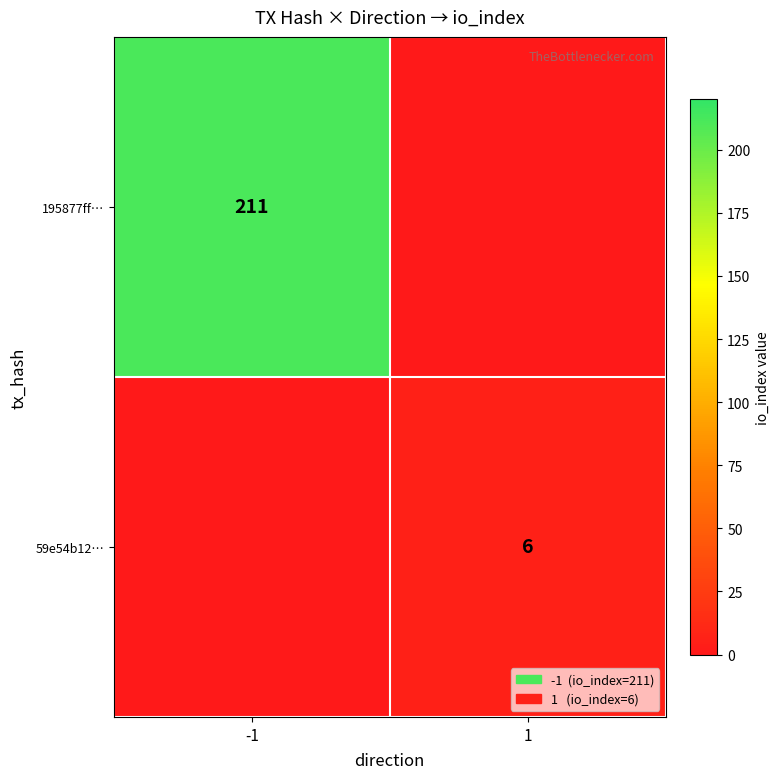

True or false: 59e54b12… has a value of 2 at 1.

False